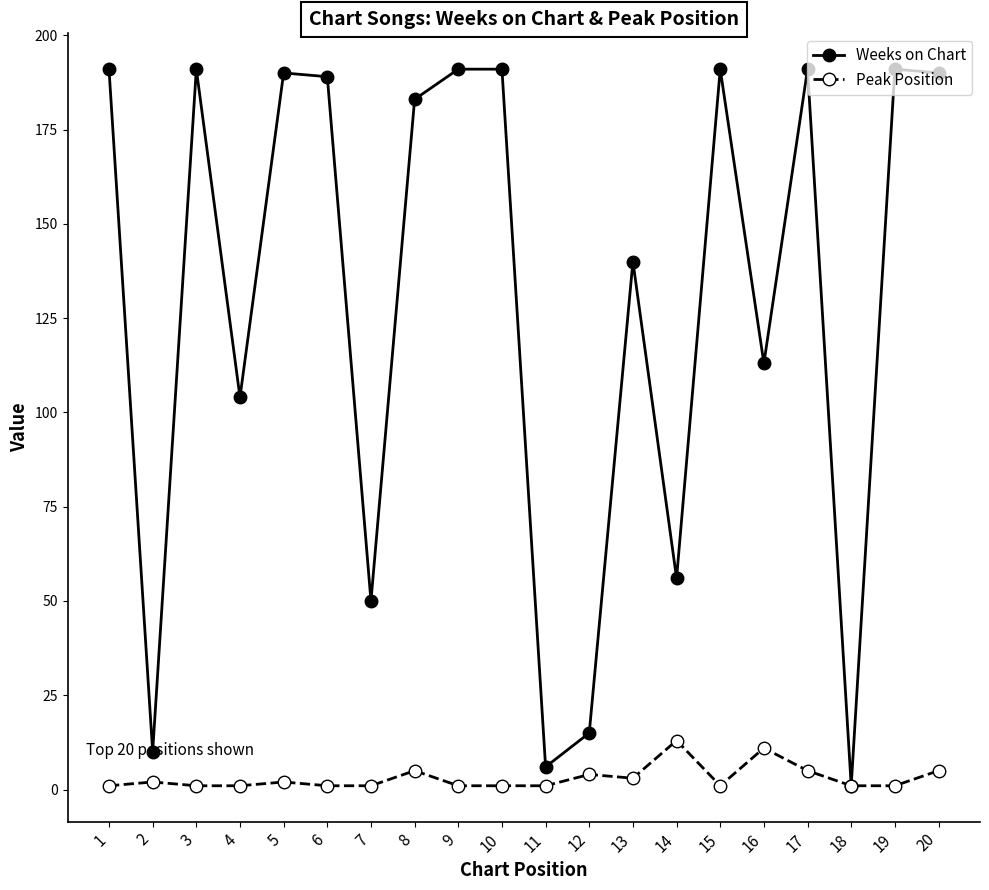

Which series has the largest total across all categories?

Weeks on Chart